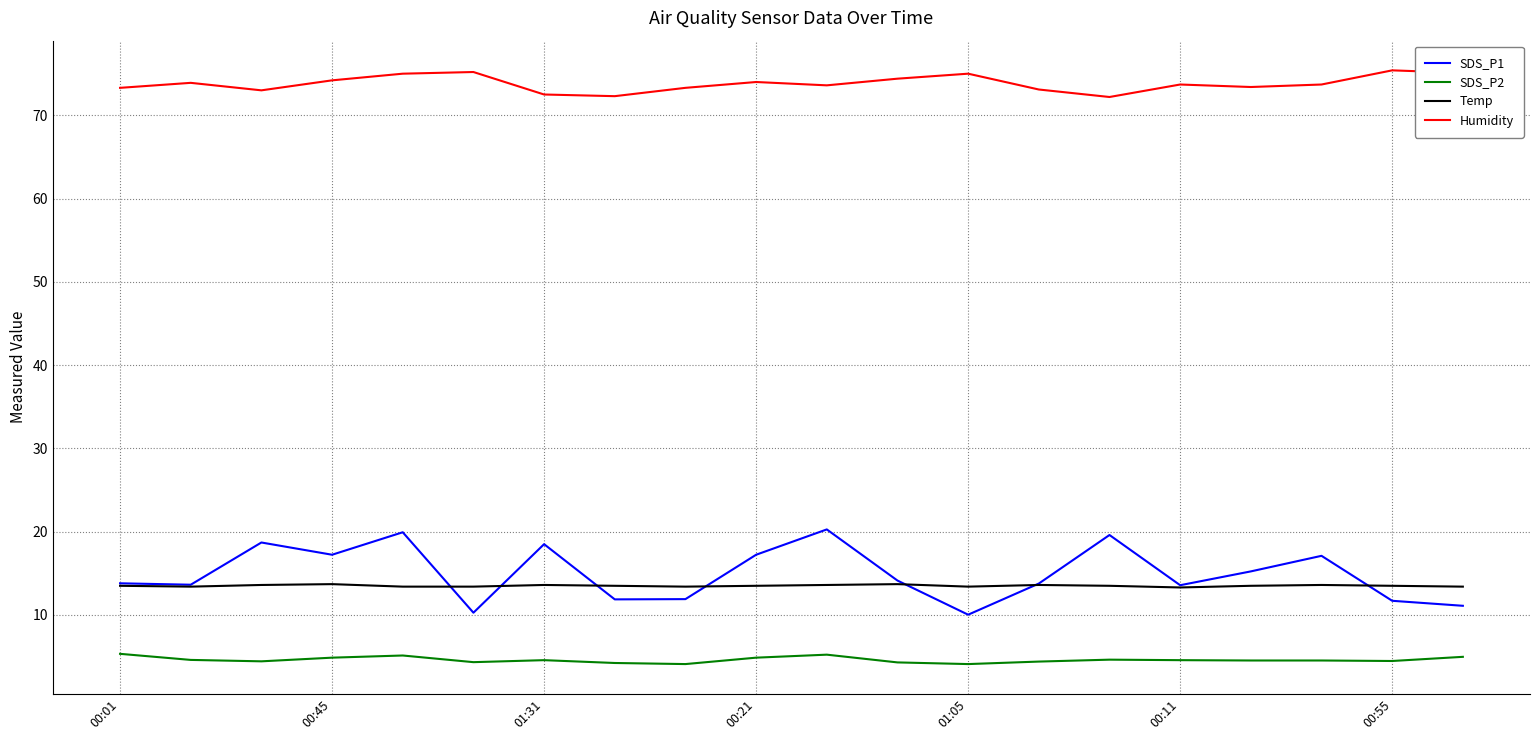

What is the highest value of the SDS_P2 series?

5.3